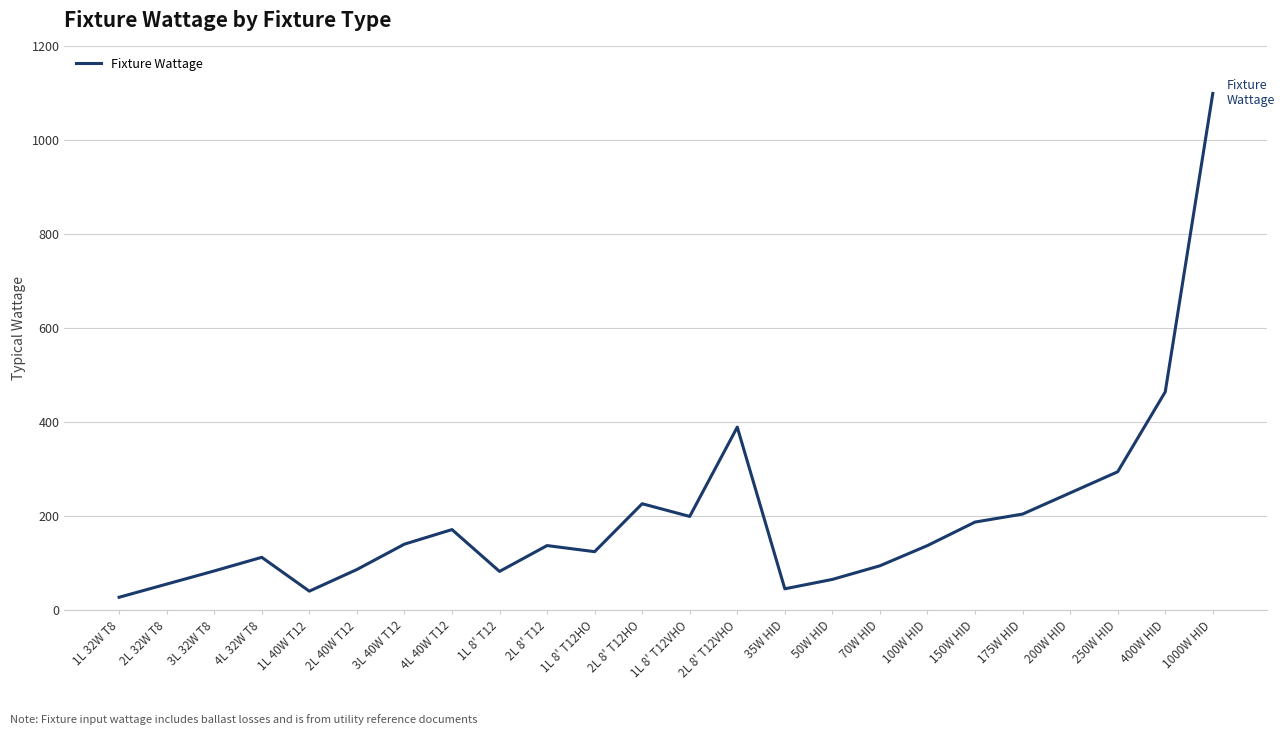

Read the value at 2L 8' T12HO.

227